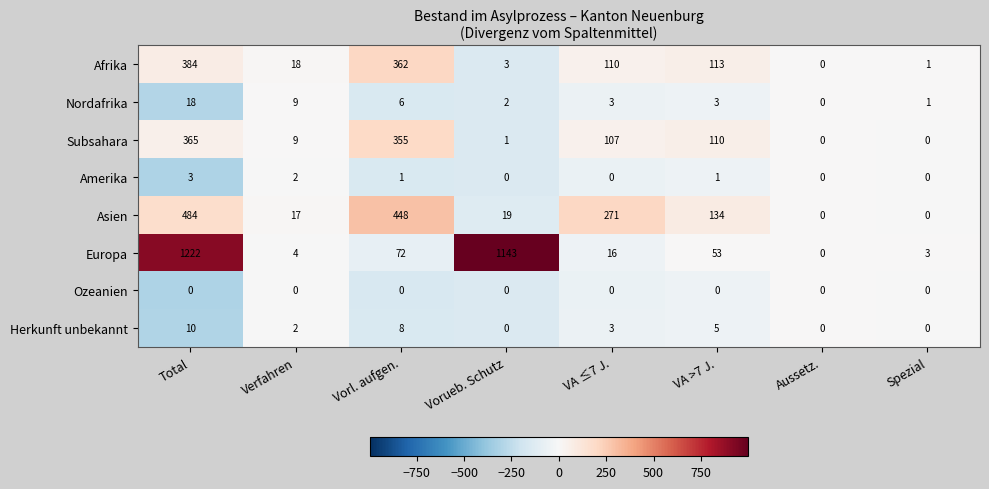

What is the difference between the Herkunft unbekannt values at Vorueb. Schutz and VA ≤7 J.?

3